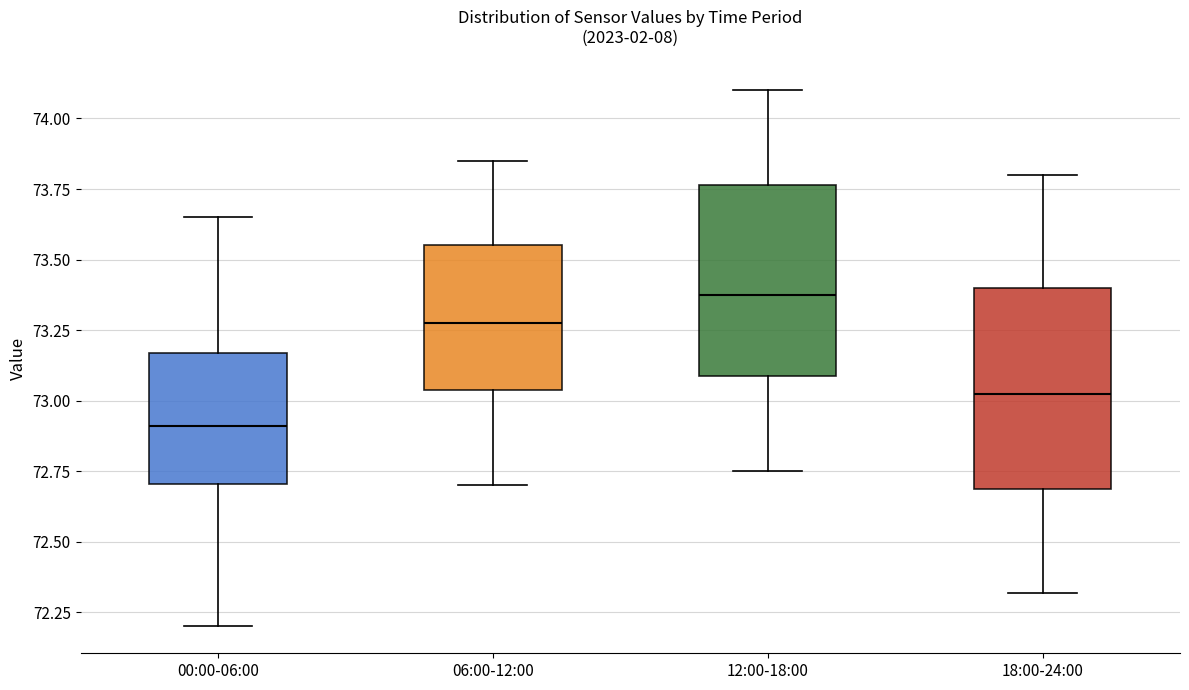

Where is the upper edge of the box for 12:00-18:00 on the y-axis? The values are not printed on the chart, so give them approximately, as read against the axis.

73.75